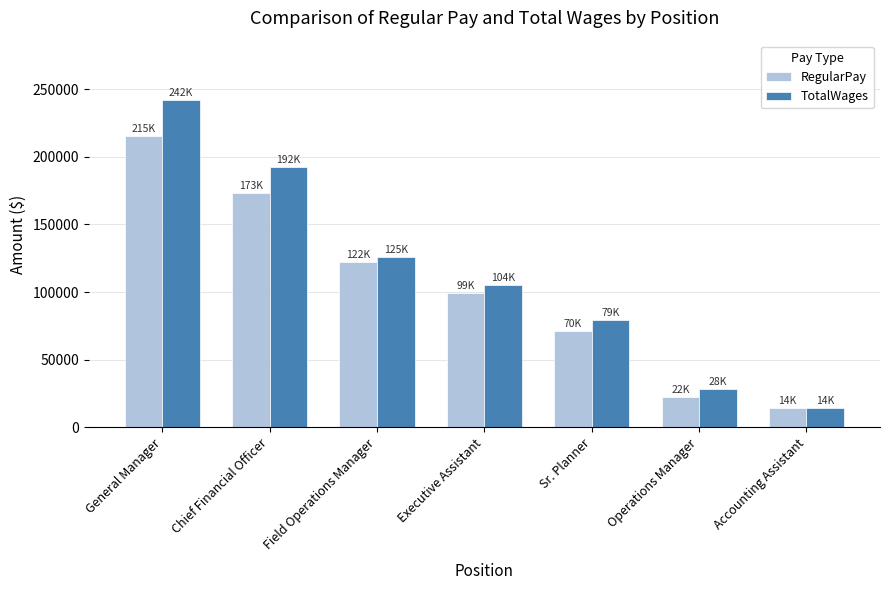

What is the difference between the maximum and minimum values in the RegularPay series?

201291